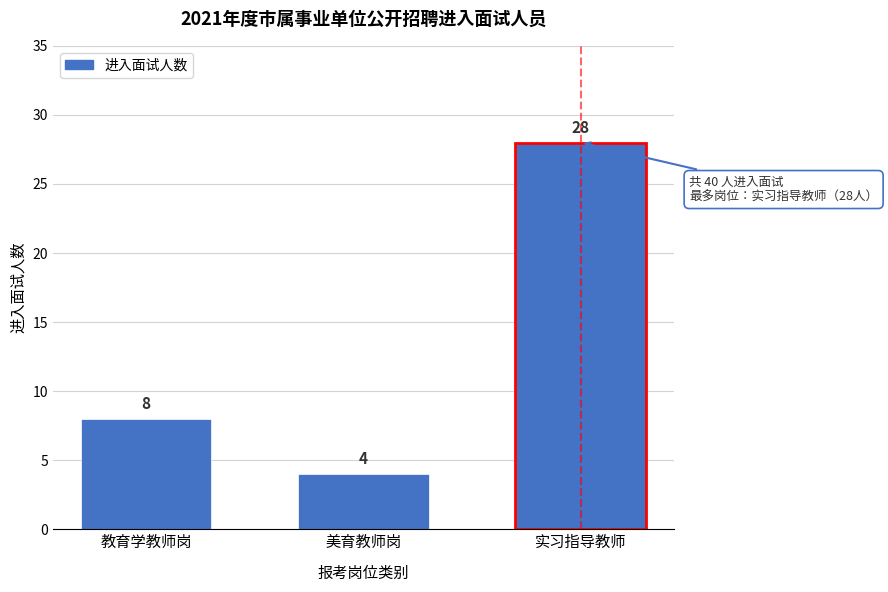

Reading left to right, extract all data points from this chart.

教育学教师岗=8	美育教师岗=4	实习指导教师=28